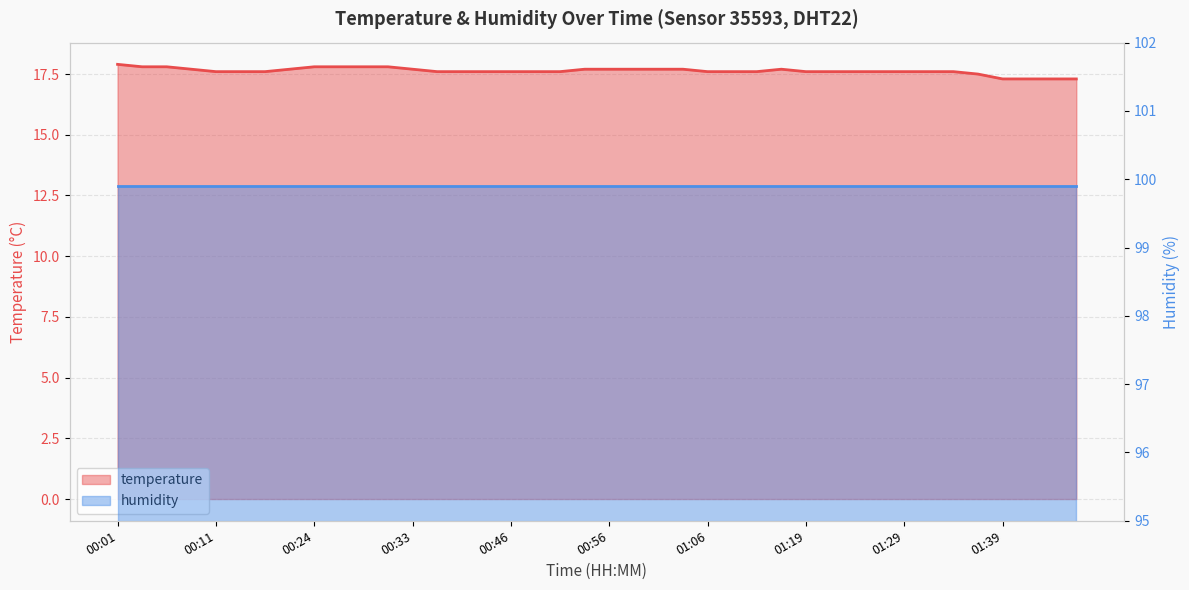

How many interior local peaks (higher than both neighbors) does the data have?

1